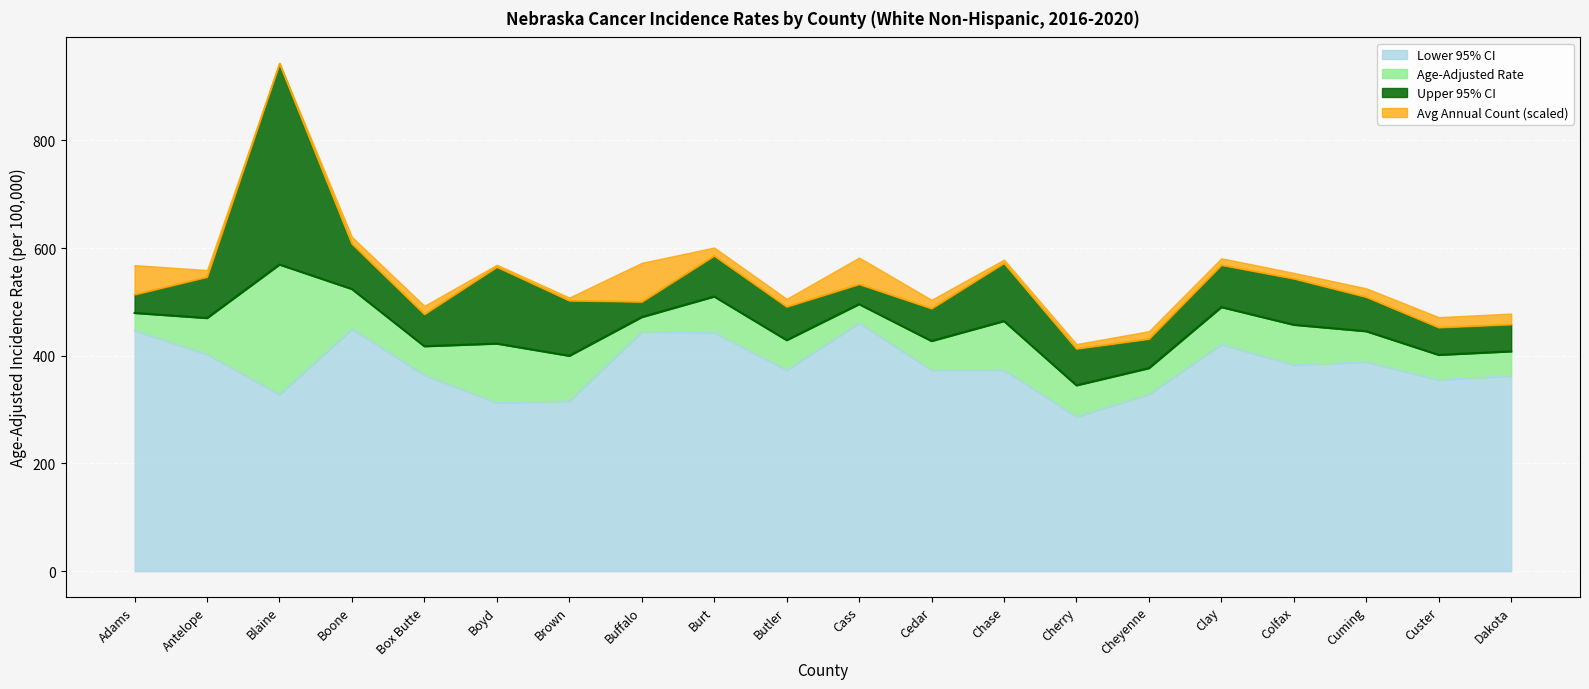

What is the minimum value for Lower 95% CI?

286.8